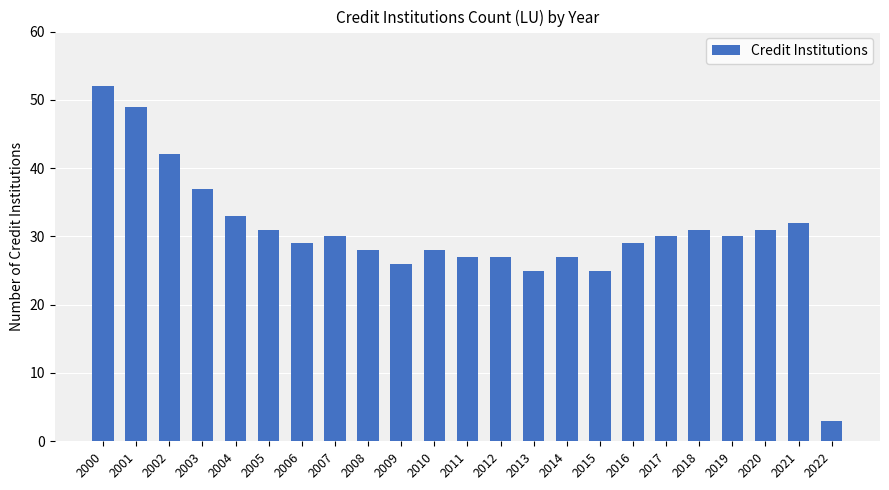

Approximately how many times larger is the value at 2000 compared to 2010?

1.9